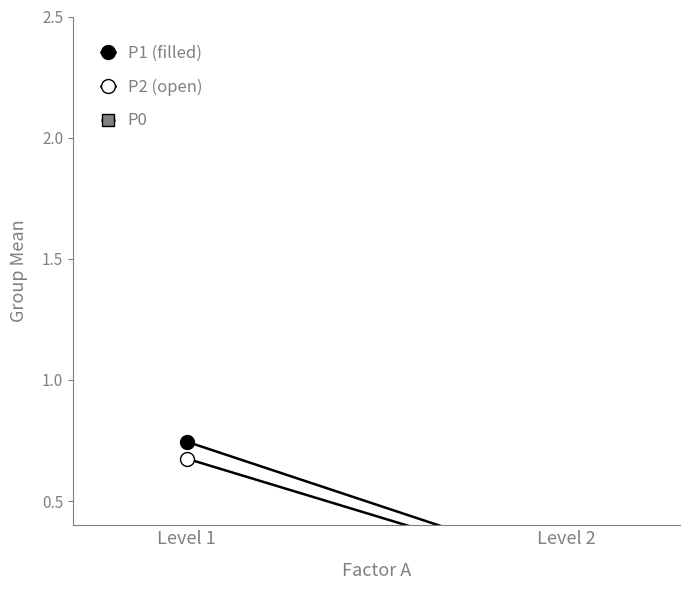

Does the chart have visible grid lines?

No